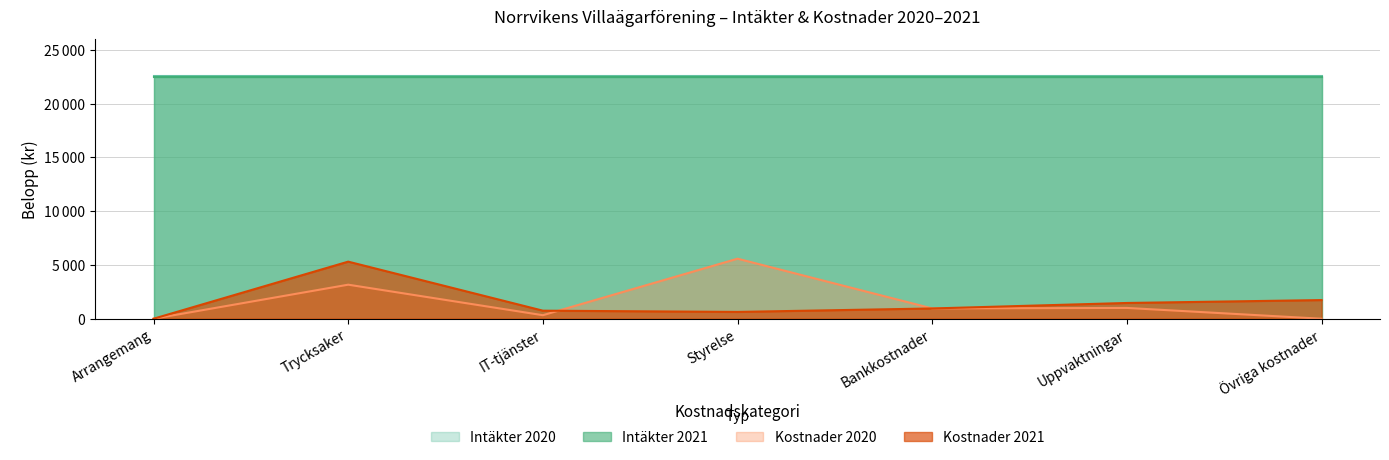

Does the chart display data point markers on the line(s)?

No